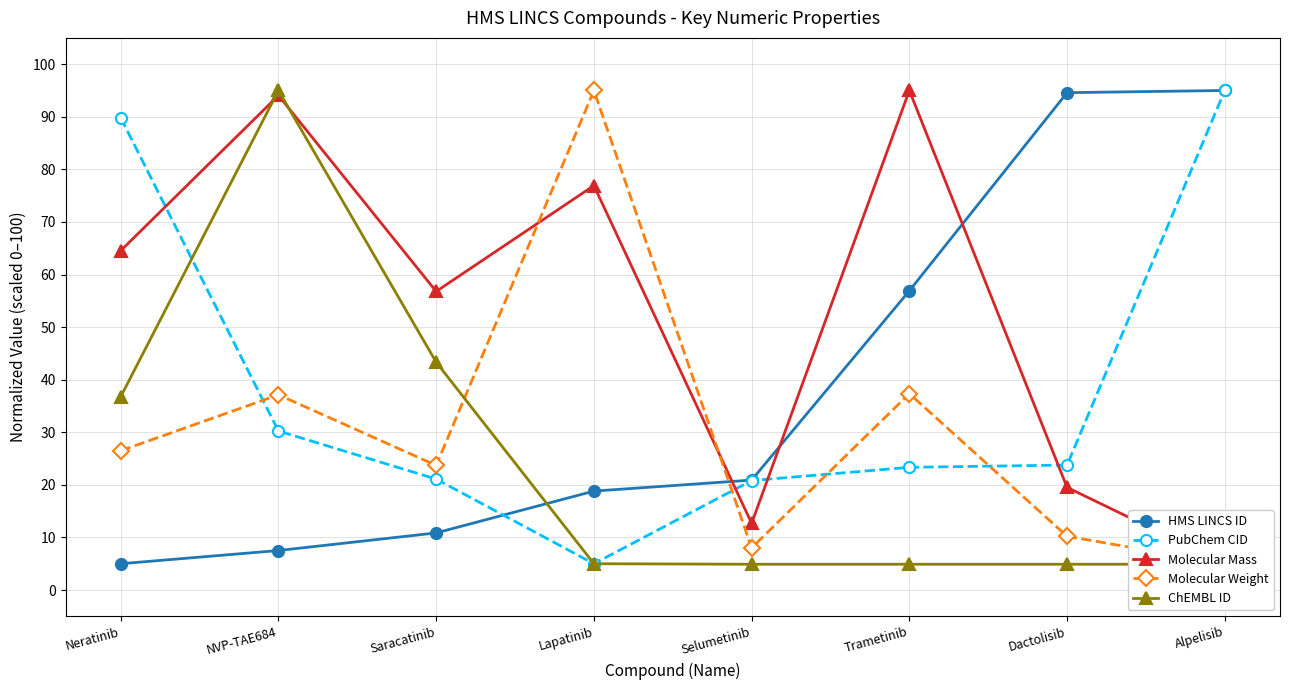

What is the label of the 3rd point from the right?

Trametinib